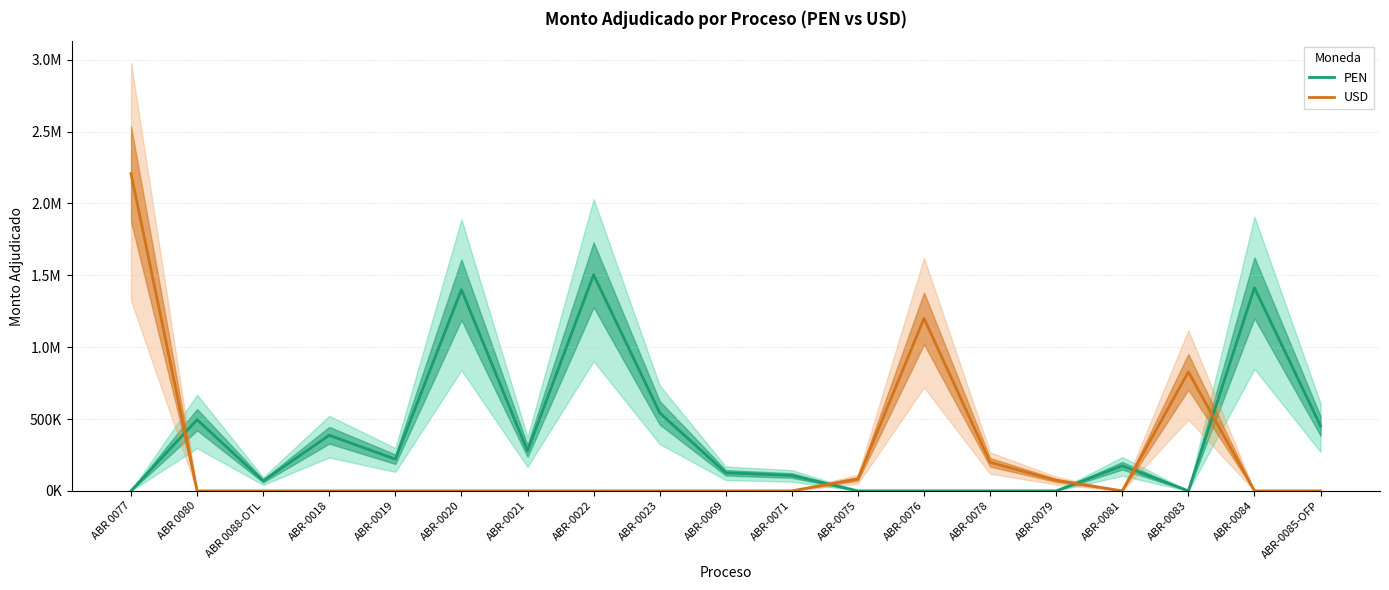

How many lines are shown in the chart?

2